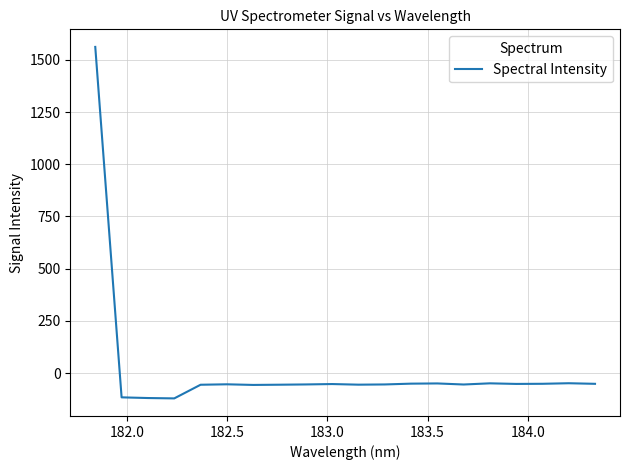

How many positive values are there?

1